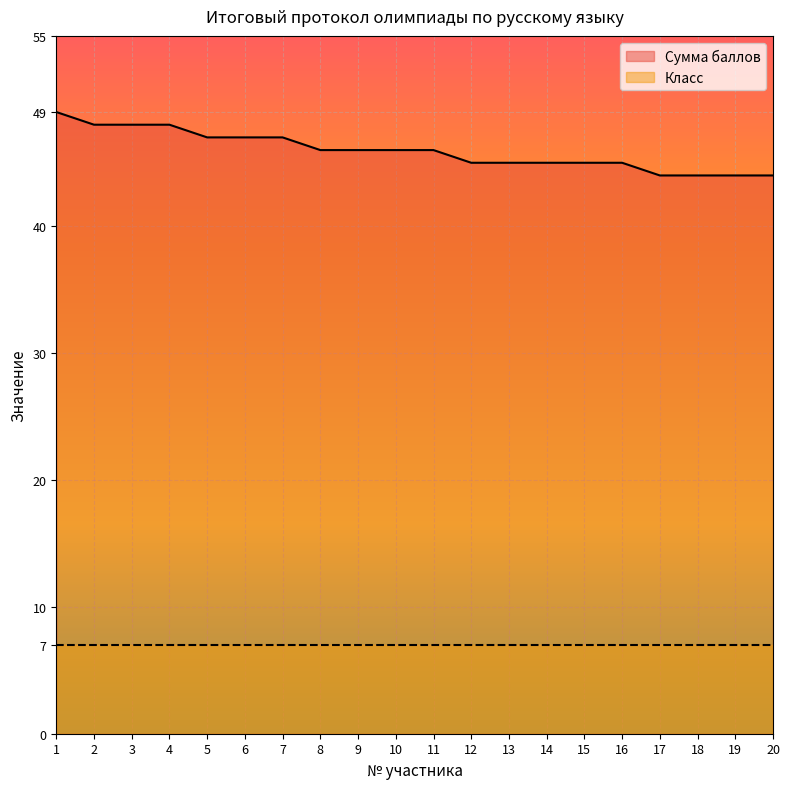

What is the difference between the second highest and second lowest values?

4